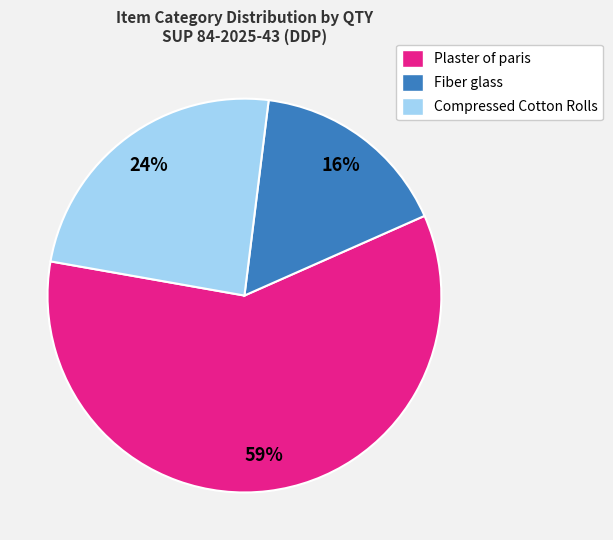

Rank the categories by value from highest to lowest.

Plaster of paris, Compressed Cotton Rolls, Fiber glass